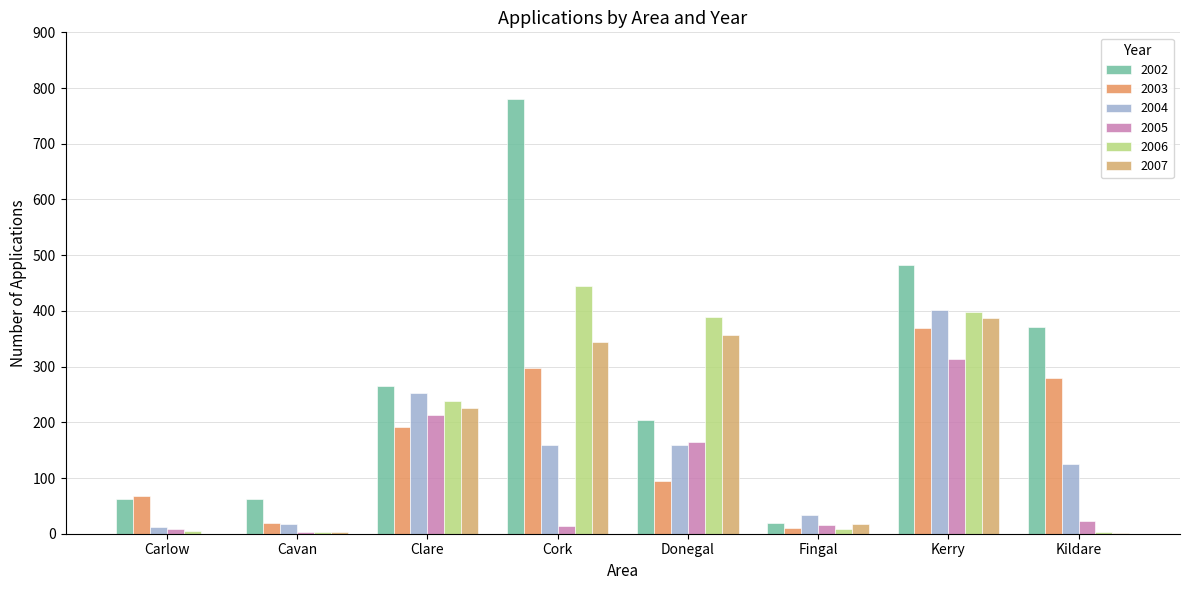

How many categories are shown in the chart?

8